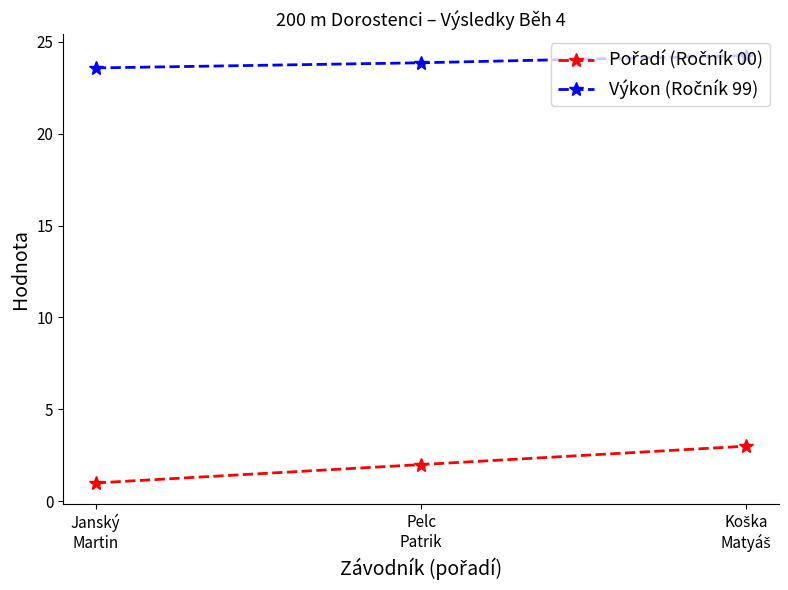

What is the maximum value shown in the chart?

24.2